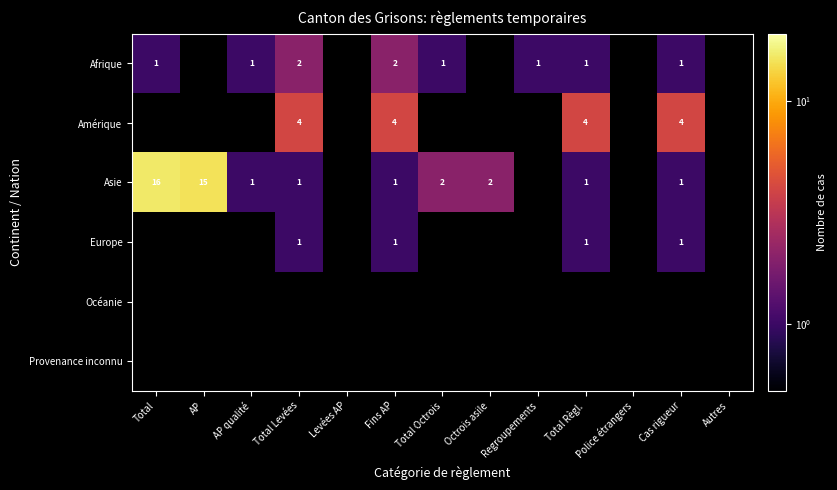

Between AP and Total Octrois, which is larger?

Total Octrois